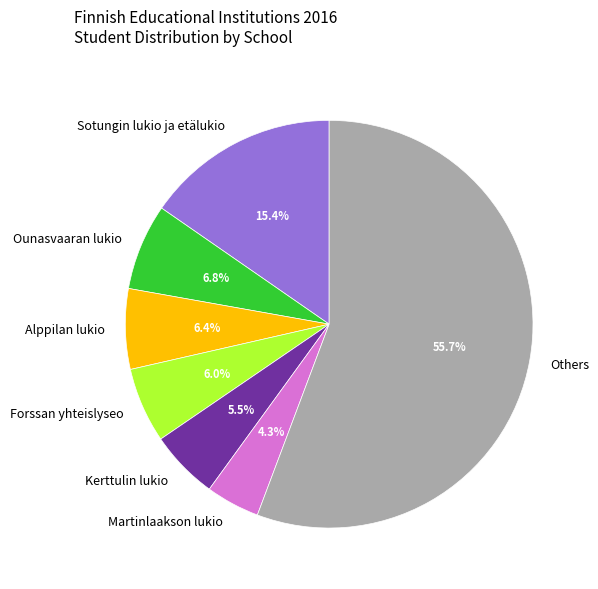

Approximately how many times larger is the value at Ounasvaaran lukio compared to Alppilan lukio?

1.1